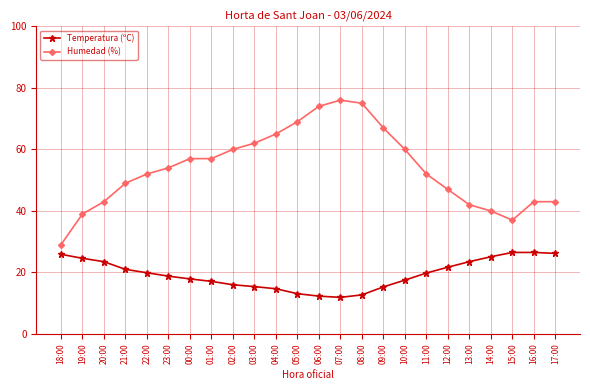

List the series in order of their peak value, highest first.

Humedad (%), Temperatura (ºC)